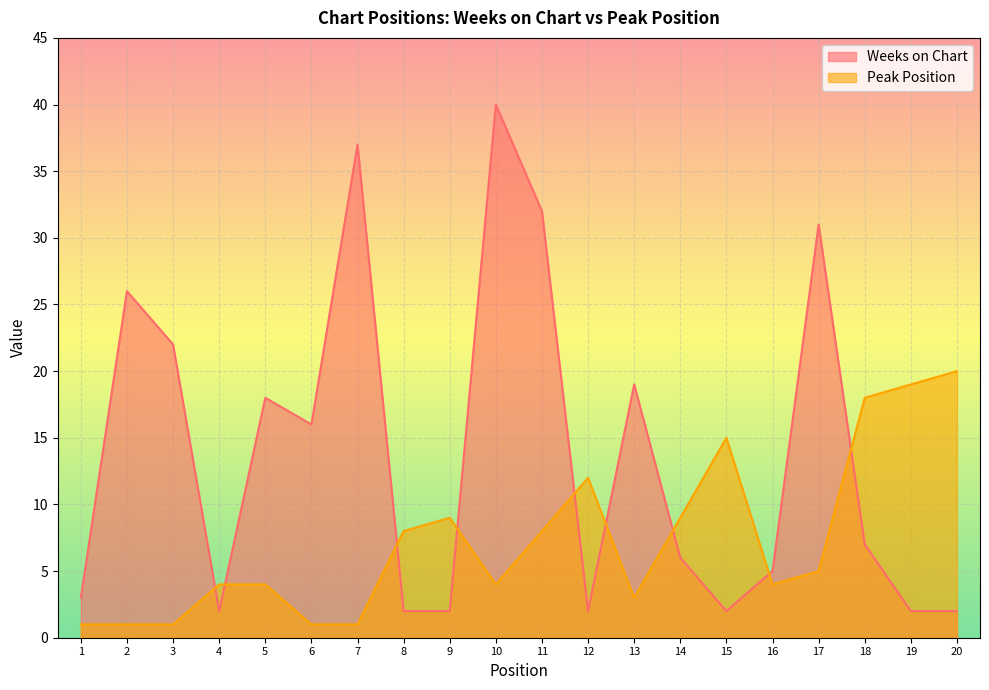

Where do Peak Position and Weeks on Chart first cross each other?

3 and 4